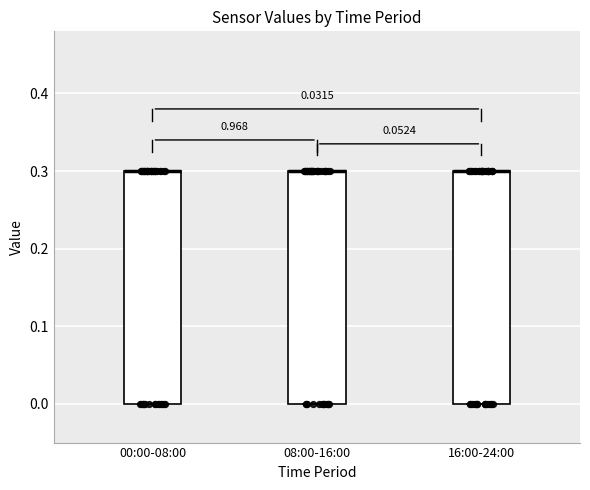

Reading left to right, read every box against the y-axis: the position of its median line, the range the box covers, and the ends of its whiskers. The values are not printed on the chart, so give them approximately, as read against the axis.

00:00-08:00: median 0.3 (drawn on the box's upper edge), box 0.0 to 0.3, whiskers 0.0 to 0.3
08:00-16:00: median 0.3 (drawn on the box's upper edge), box 0.0 to 0.3, whiskers 0.0 to 0.3
16:00-24:00: median 0.3 (drawn on the box's upper edge), box 0.0 to 0.3, whiskers 0.0 to 0.3